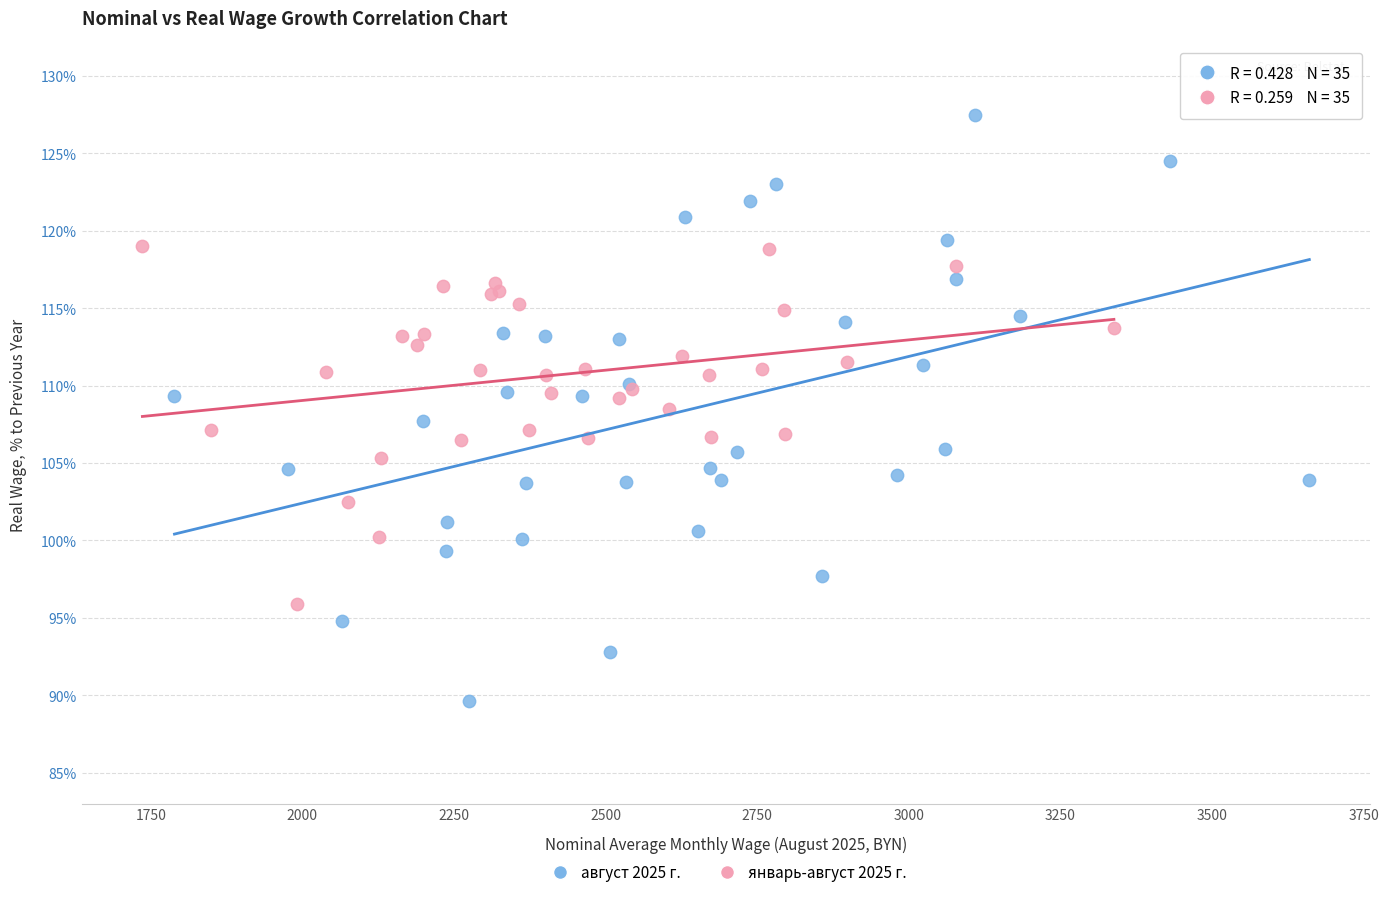

Which series reaches the minimum Y coordinate?

август 2025 г.